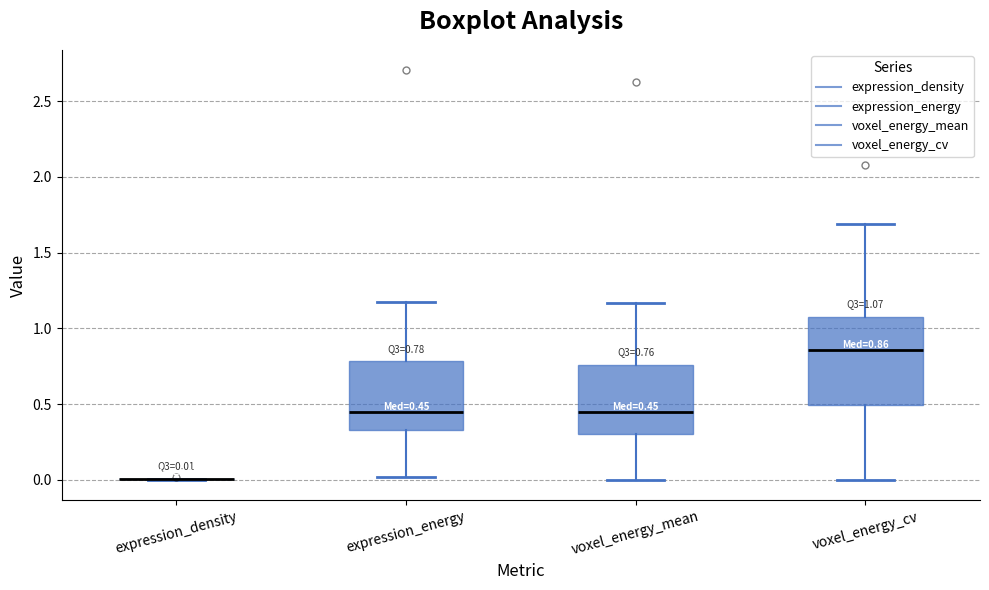

Comparing the boxes themselves (not the whiskers), which one is the tallest?

voxel_energy_cv